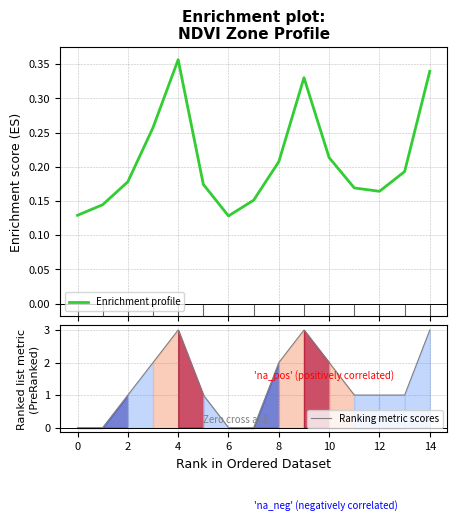

What is the highest value of the Ranking metric scores series?

3